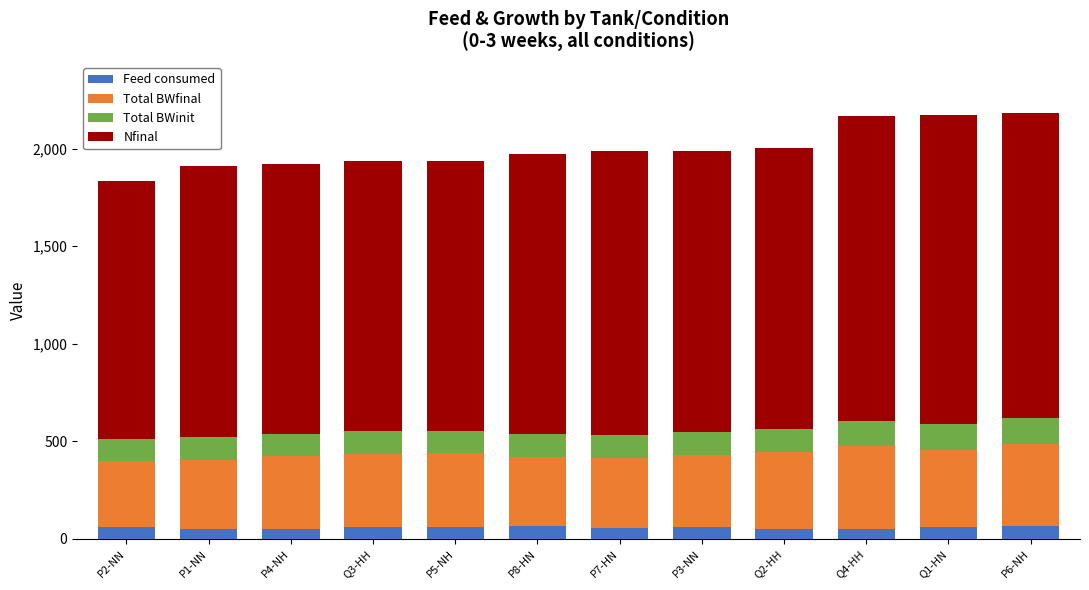

What is the highest value of the Feed consumed series?

63.9